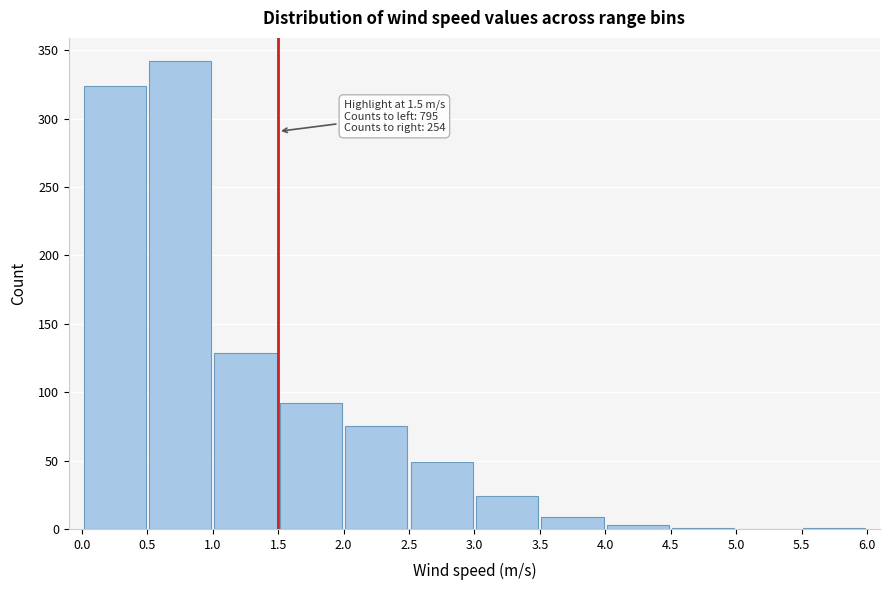

Which range on the x-axis has the tallest bar?

0.5 to 1.0